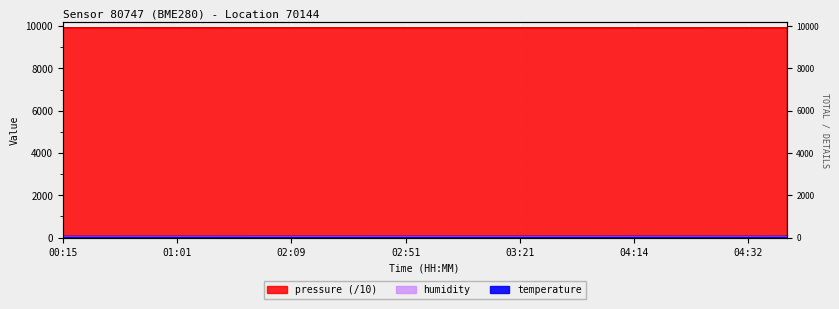

What is the spread (max minus min) of values at 01:26?

9925.8